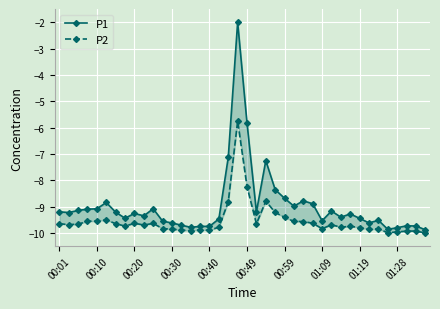

What is the smallest value displayed?

-10.0